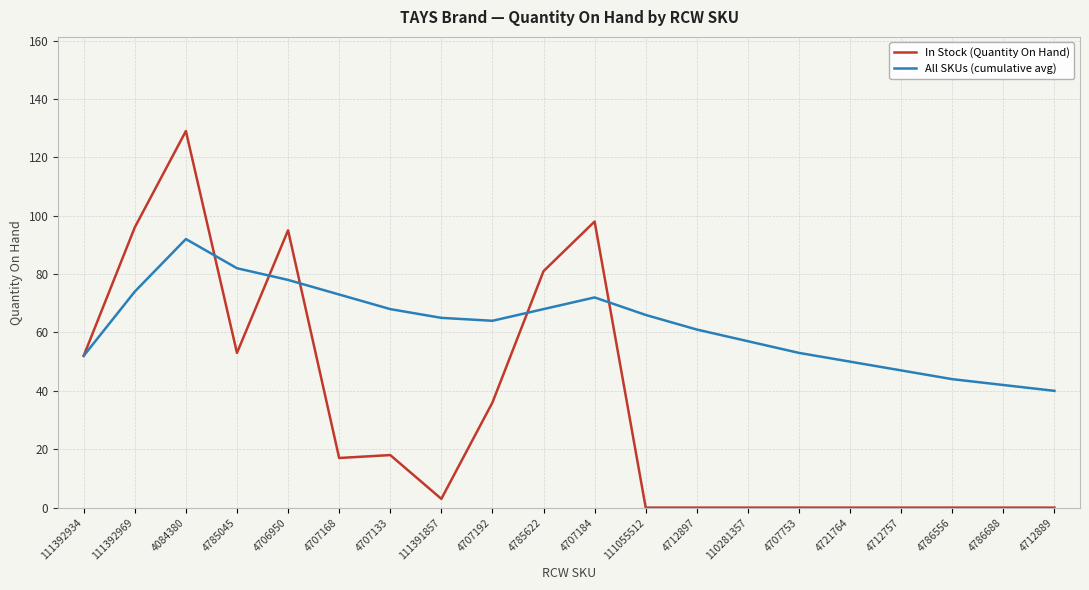

Is it true that In Stock (Quantity On Hand) equals 51 at 4785622?

False